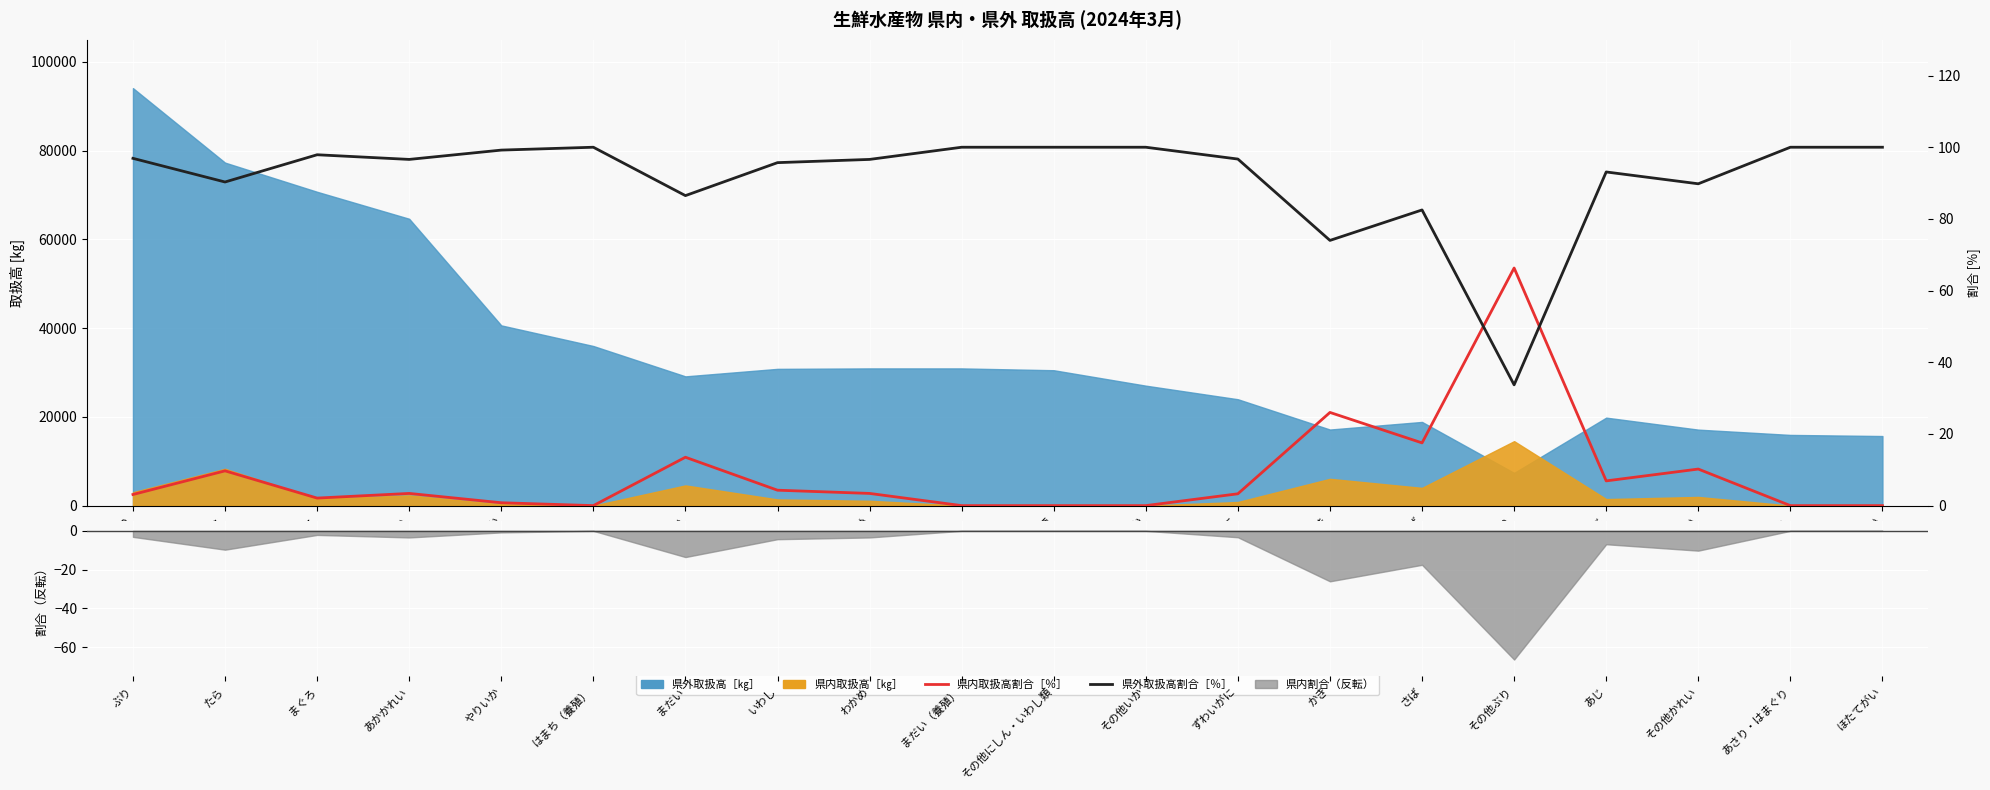

What is the minimum value for 県外取扱高割合［％］?

33.7